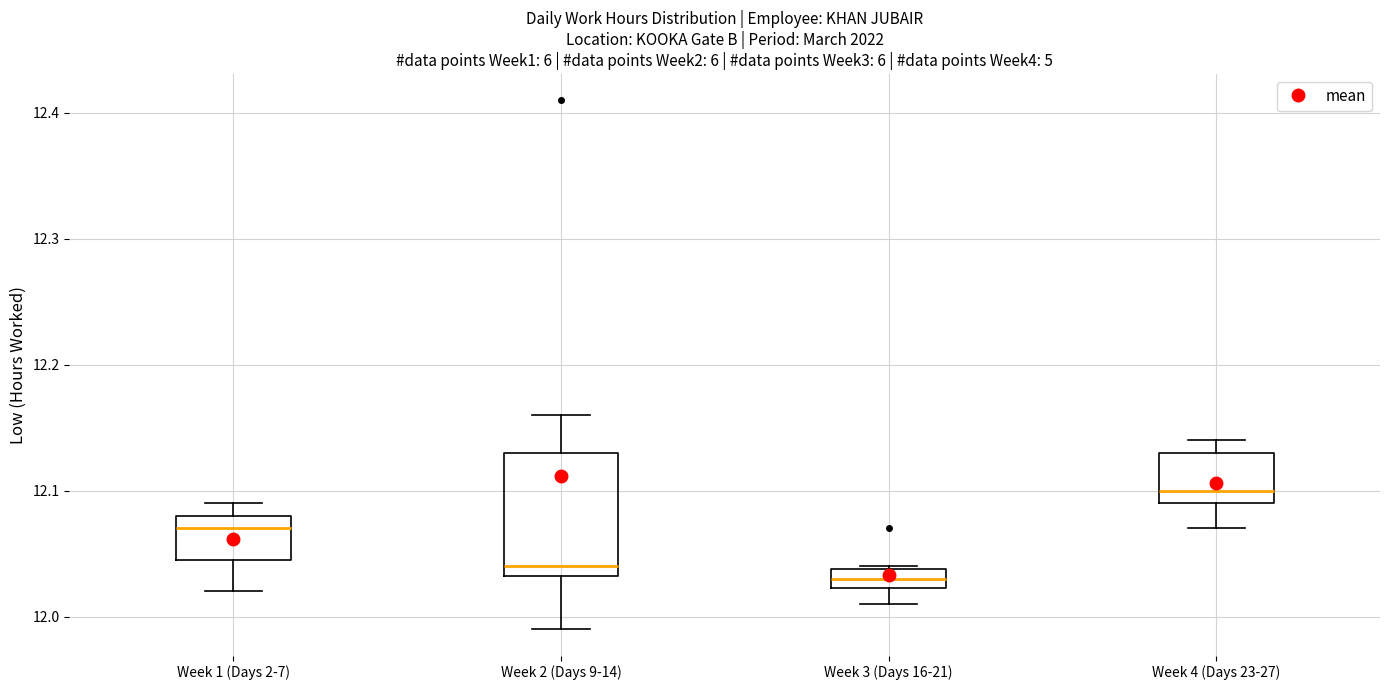

Which box has the highest median line?

Week 4 (Days 23-27)